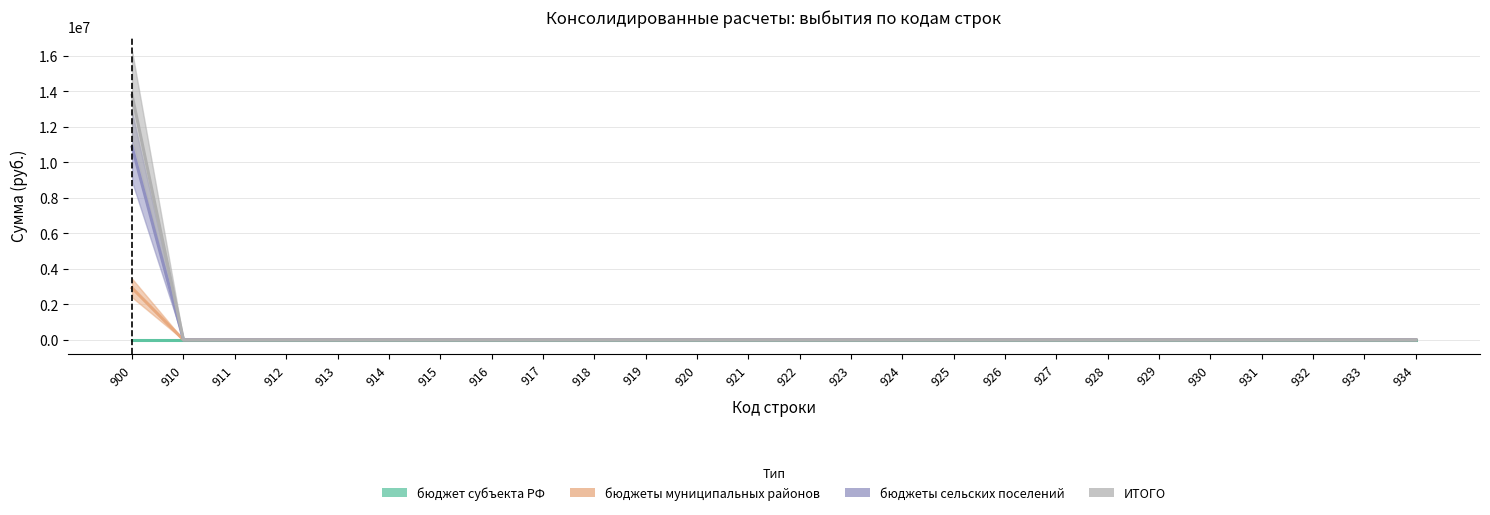

Reading left to right, list all the values displayed in this chart.

бюджет субъекта РФ: 0.0	0.0	0.0	0.0	0.0	0.0	0.0	0.0	0.0	0.0	0.0	0.0	0.0	0.0	0.0	0.0	0.0	0.0	0.0	0.0	0.0	0.0	0.0	0.0	0.0	0.0
бюджеты муниципальных районов: 2917450.0	0.0	0.0	0.0	0.0	0.0	0.0	0.0	0.0	0.0	0.0	0.0	0.0	0.0	0.0	0.0	0.0	0.0	0.0	0.0	0.0	0.0	0.0	0.0	0.0	0.0
бюджеты сельских поселений: 10865226.7	0.0	0.0	0.0	0.0	0.0	0.0	0.0	0.0	0.0	0.0	0.0	0.0	0.0	0.0	0.0	0.0	0.0	0.0	0.0	0.0	0.0	0.0	0.0	0.0	0.0
ИТОГО: 13782676.7	0.0	0.0	0.0	0.0	0.0	0.0	0.0	0.0	0.0	0.0	0.0	0.0	0.0	0.0	0.0	0.0	0.0	0.0	0.0	0.0	0.0	0.0	0.0	0.0	0.0